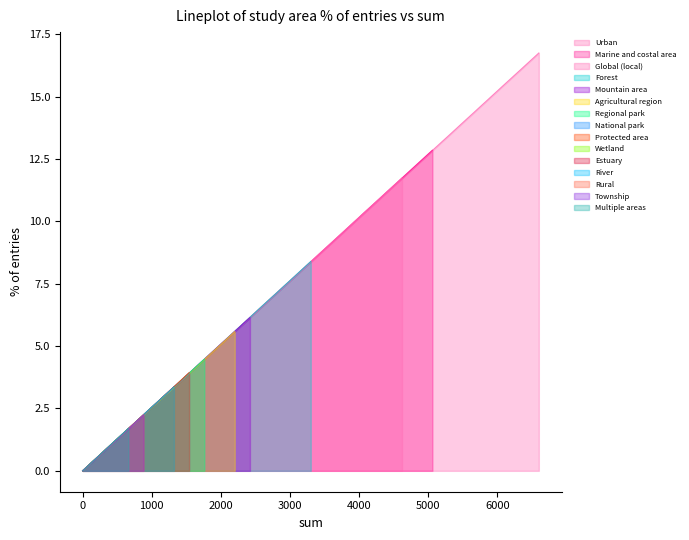

The chart shows a value of 8.4 at Mountain area. True or false?

False